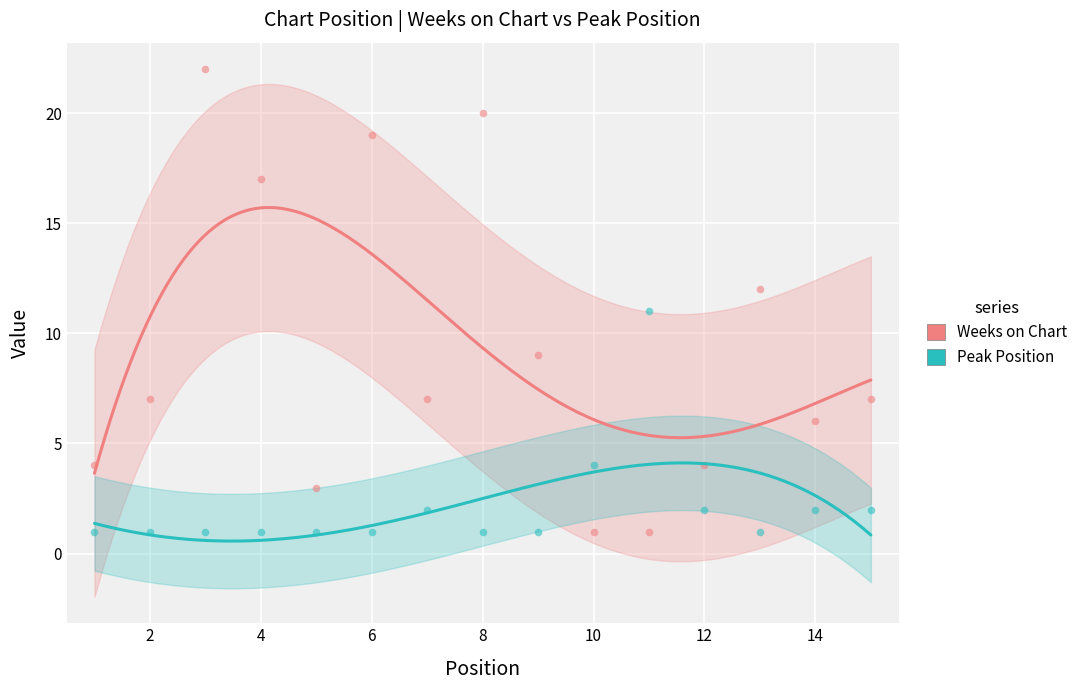

At which category is the sum across all series the highest?

3